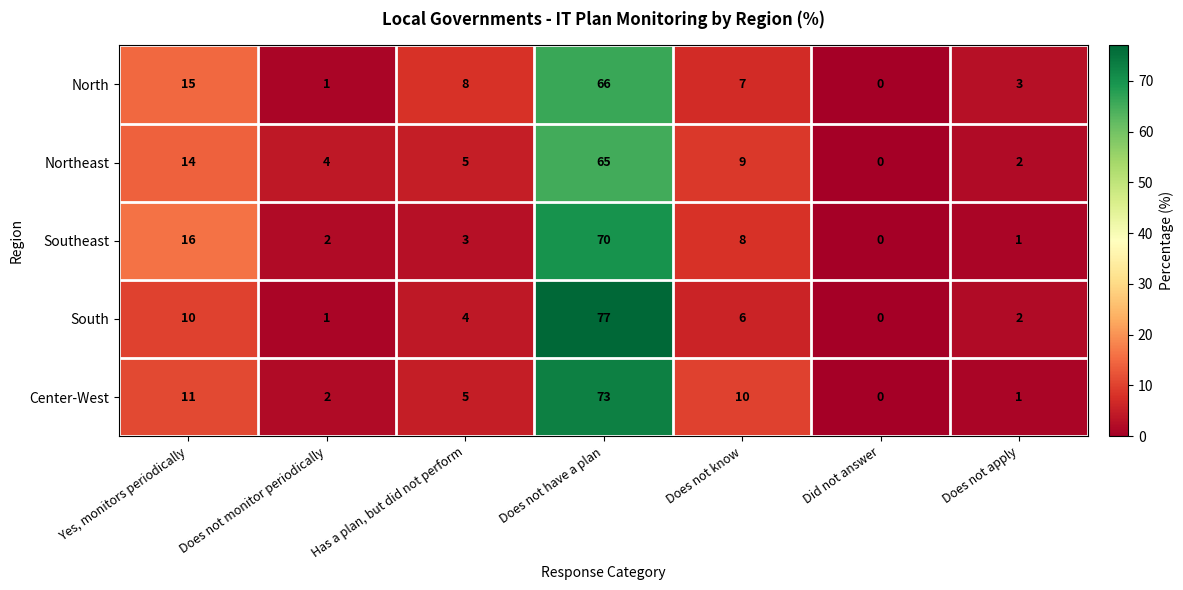

Which label corresponds to the largest value in the chart?

Does not have a plan